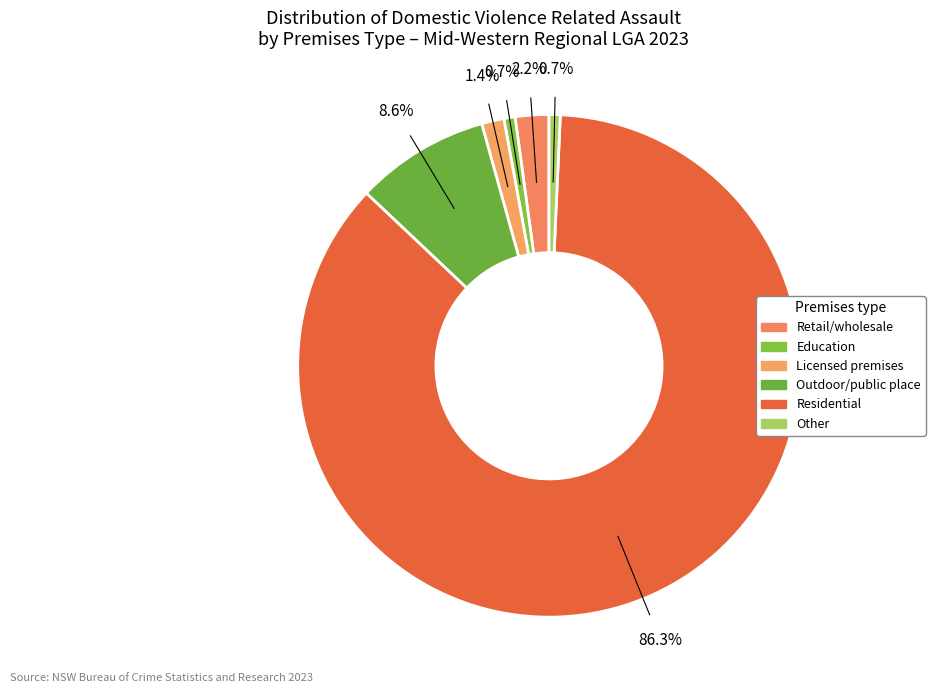

How many segments does this pie chart have?

6